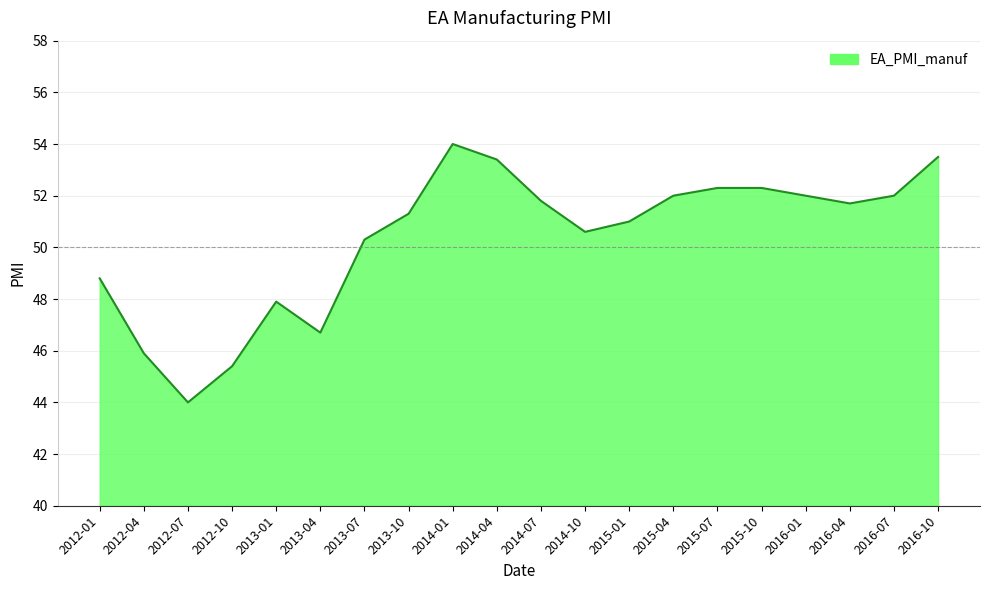

How many interior local valleys (lower than both neighbors) does the data have?

4